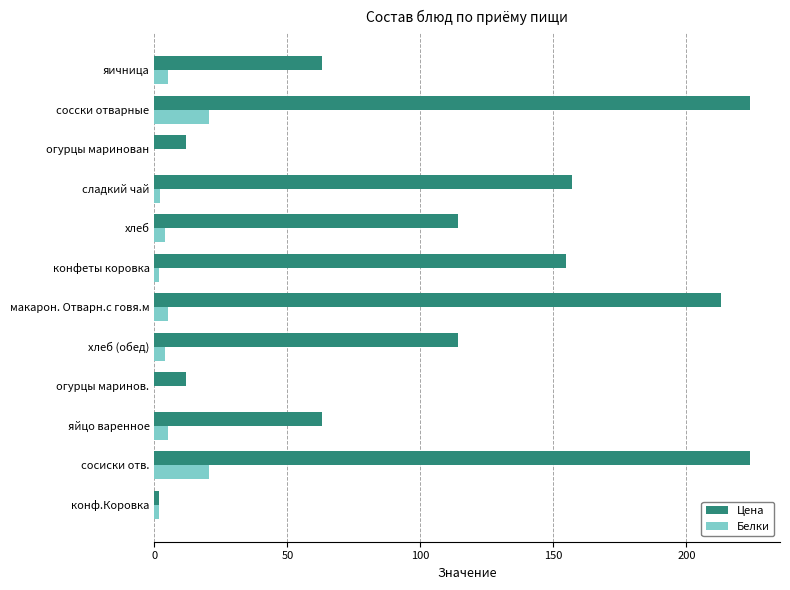

What is the maximum value shown in the chart?

224.0